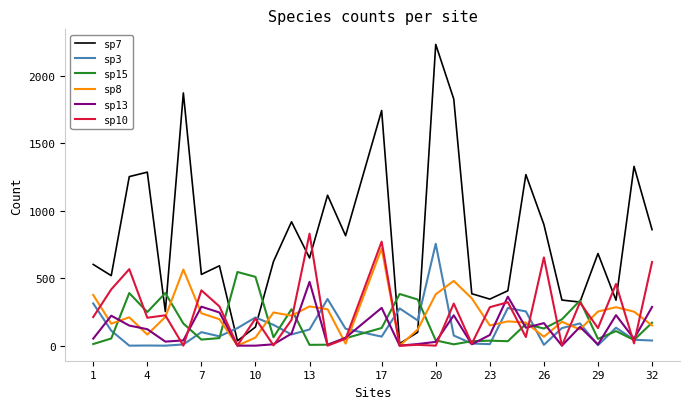

Which series has the largest range (max minus min)?

sp7